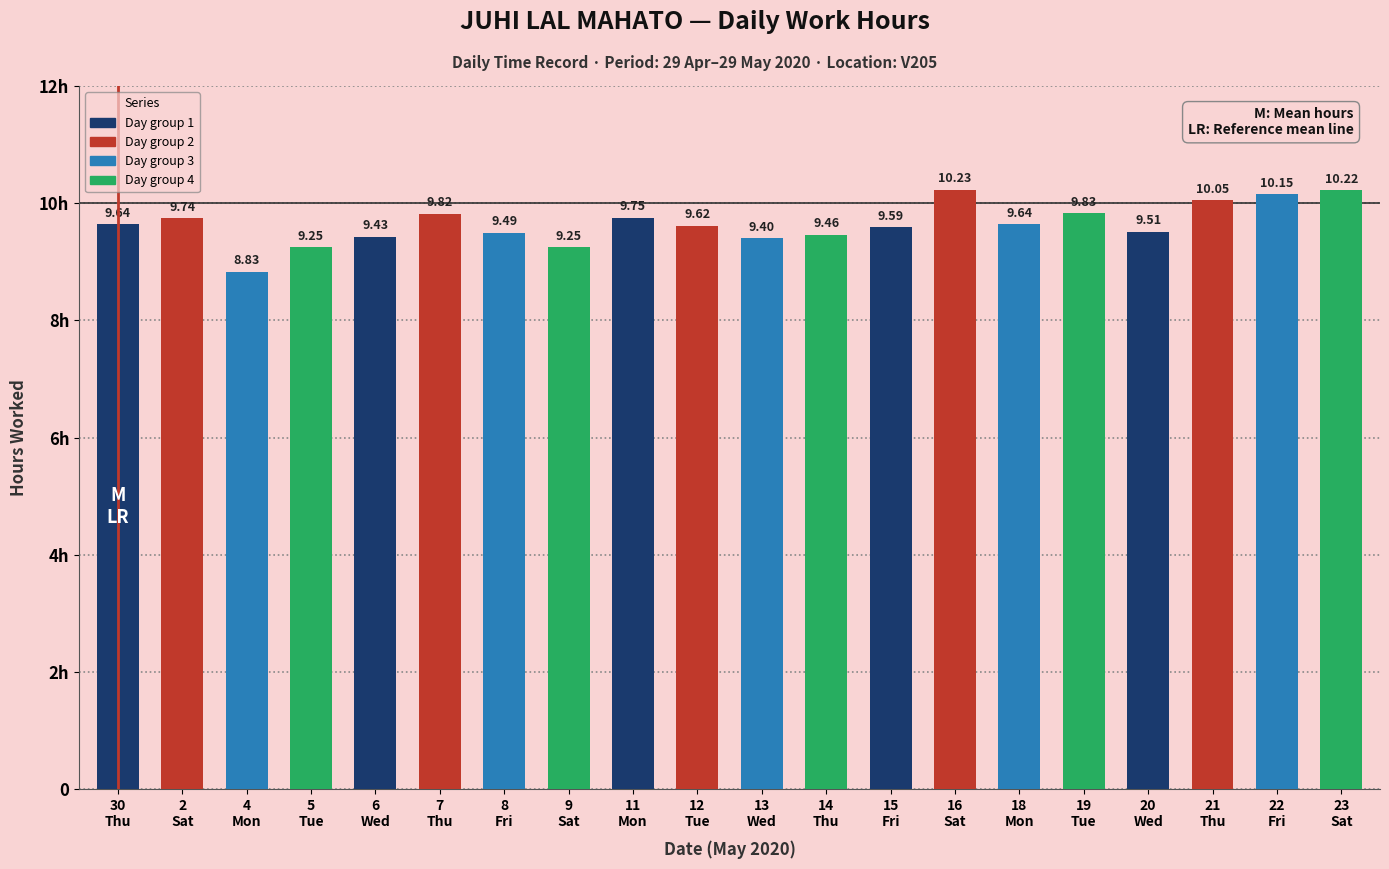

What is the difference between the maximum and minimum values?

1.4